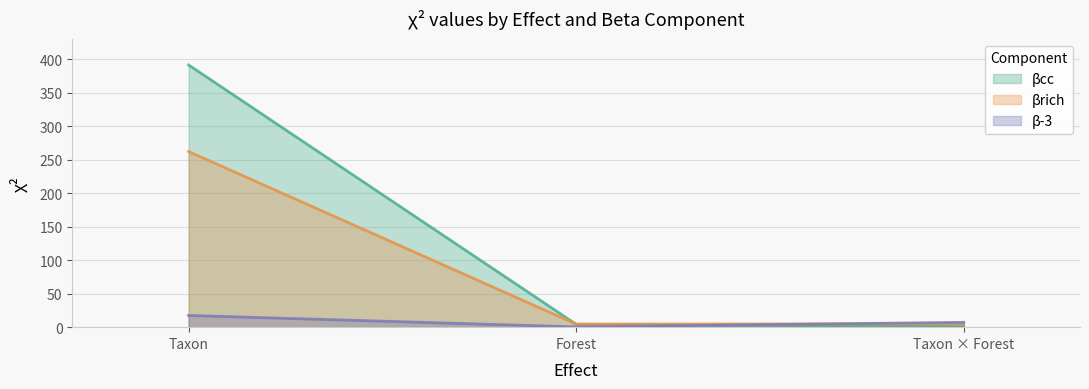

True or false: βcc has a value of 4.3 at Forest.

True